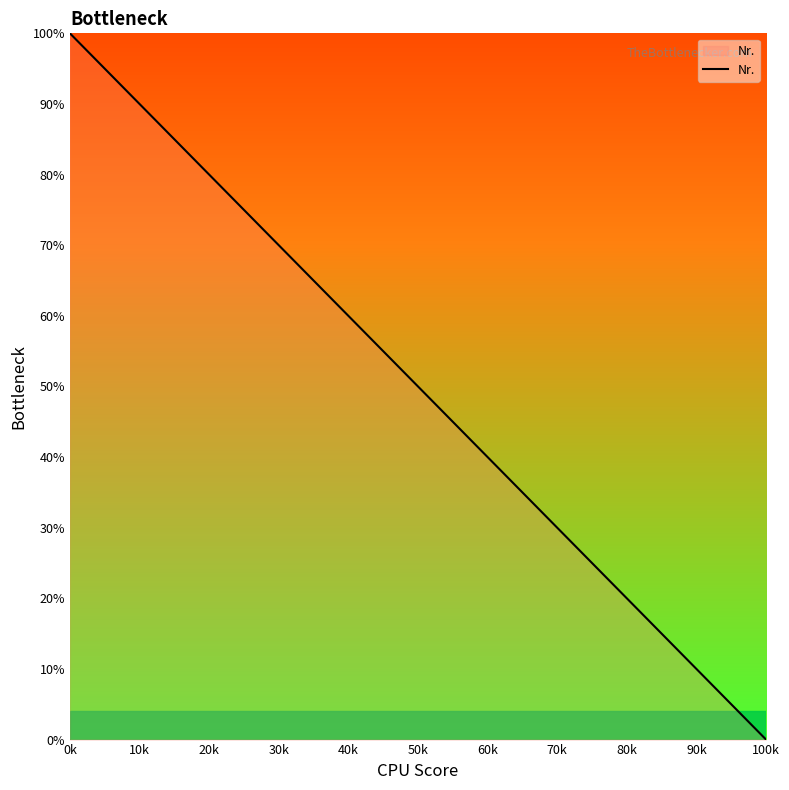

What is the maximum value shown in the chart?

100.0